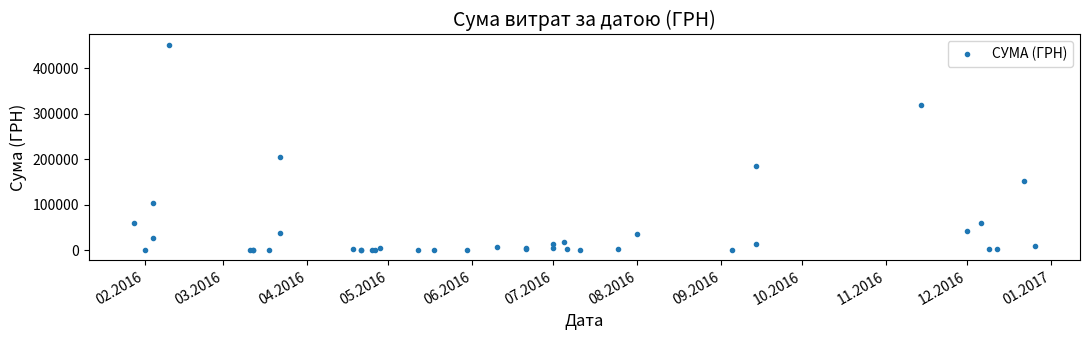

What is the greatest value displayed?

452100.0